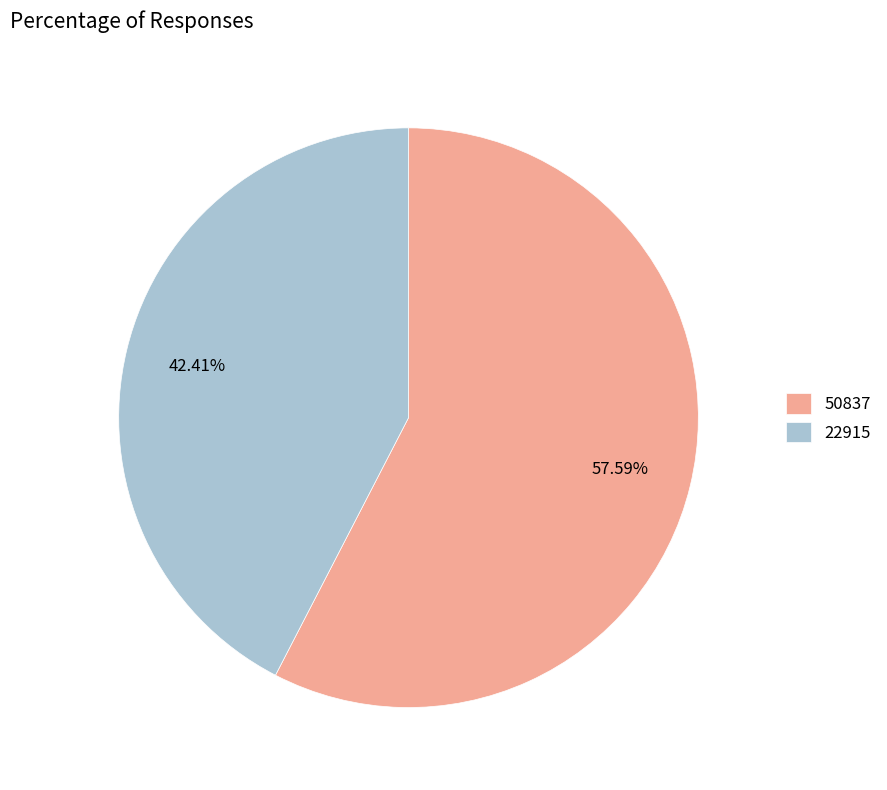

What is the ratio of the value at 22915 to the value at 50837?

0.7